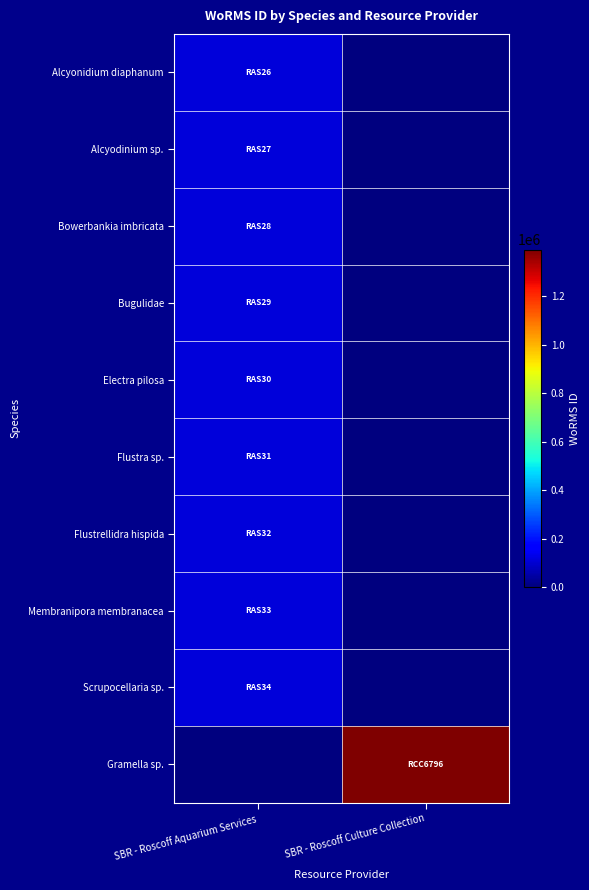

Between SBR - Roscoff Culture Collection and SBR - Roscoff Aquarium Services, which is larger?

SBR - Roscoff Aquarium Services